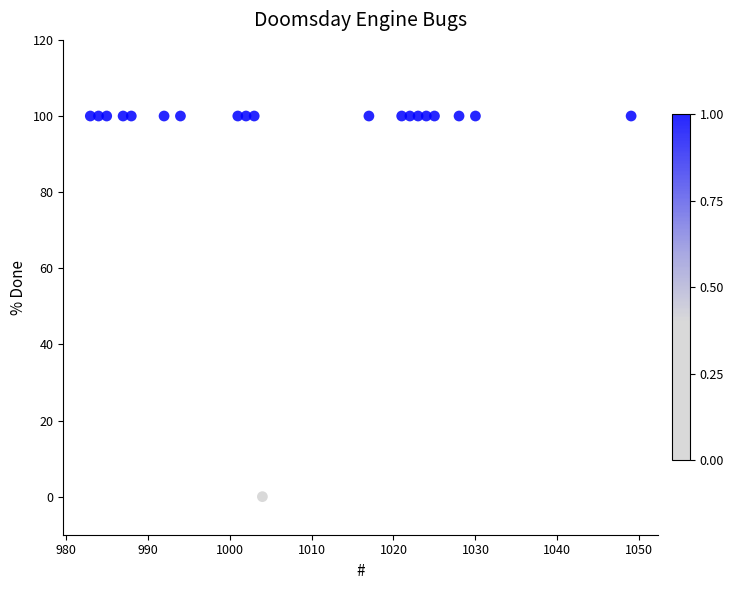

What is the range of X values (max minus min)?

66